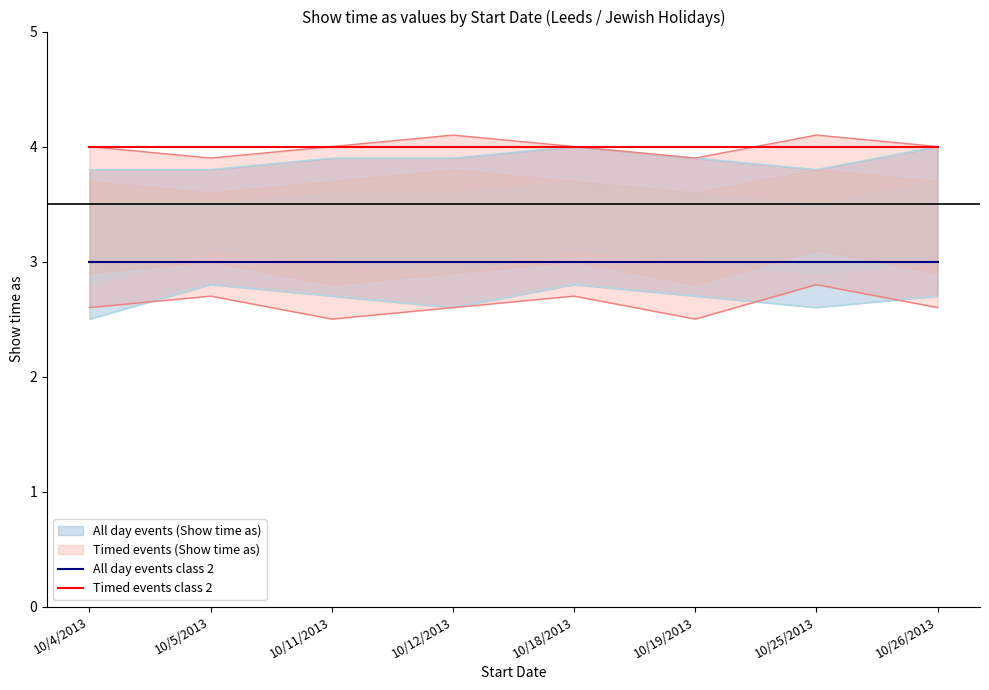

At how many categories does at least one series exceed 3?

8